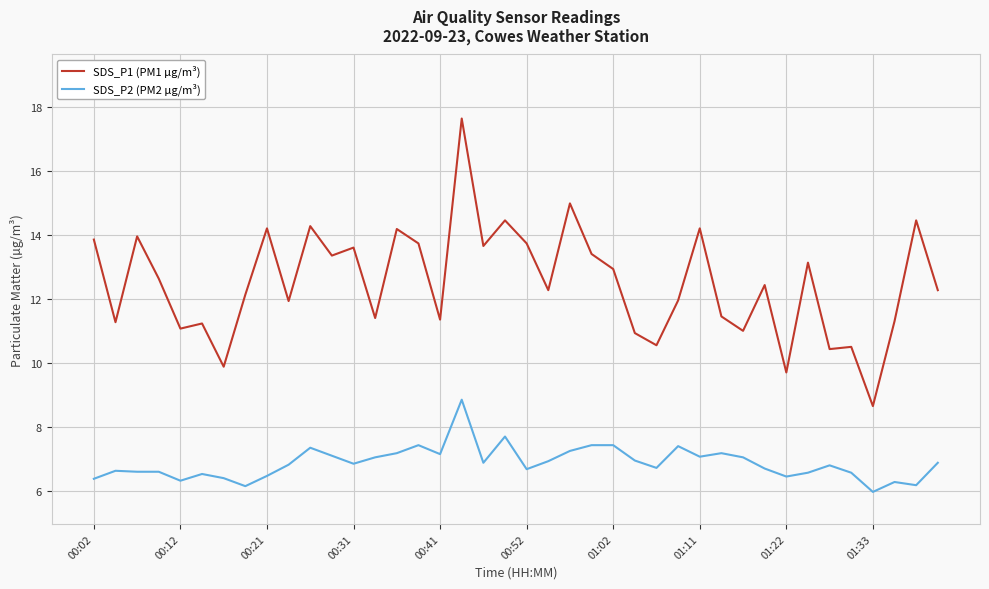

Which series has the largest total across all categories?

SDS_P1 (PM1 µg/m³)